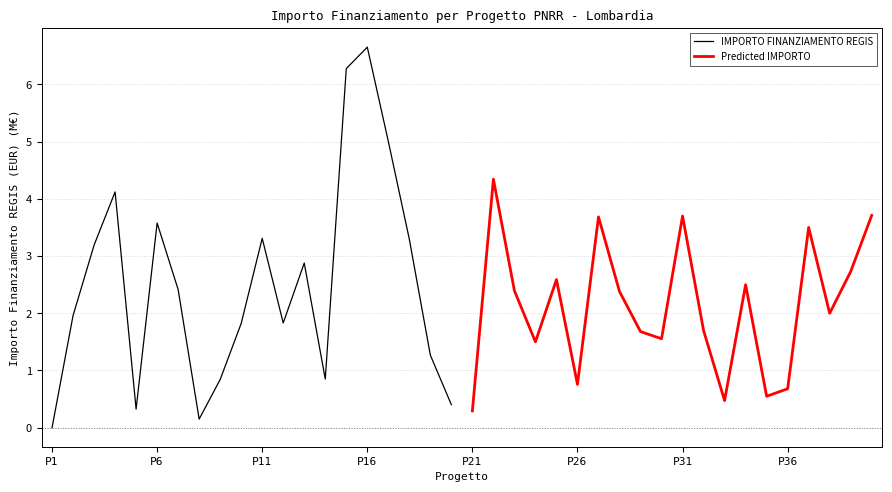

Which category has the lowest value in the IMPORTO FINANZIAMENTO REGIS series?

P1